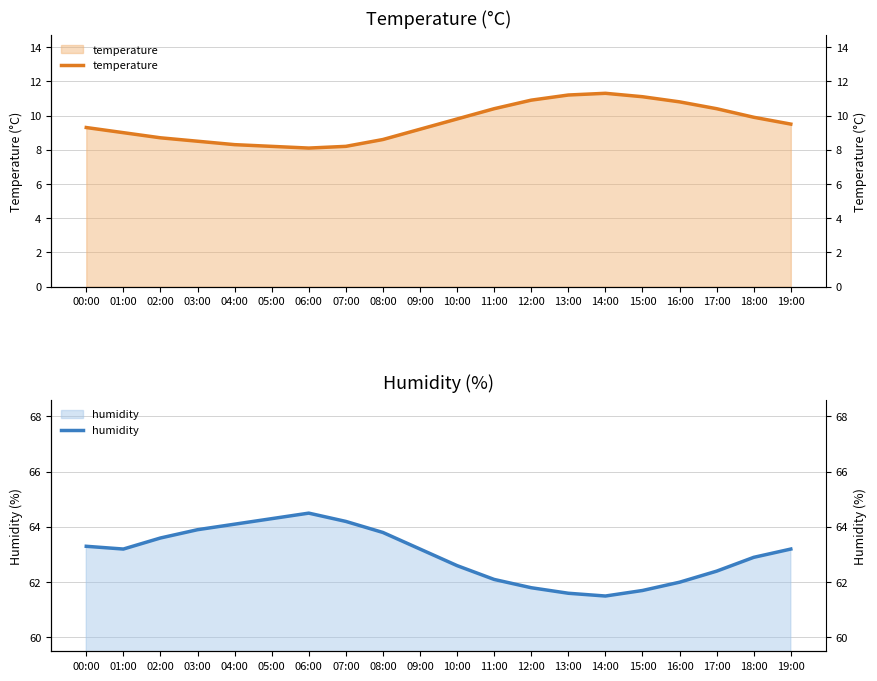

True or false: humidity has more than 1 points higher than both neighbors.

False